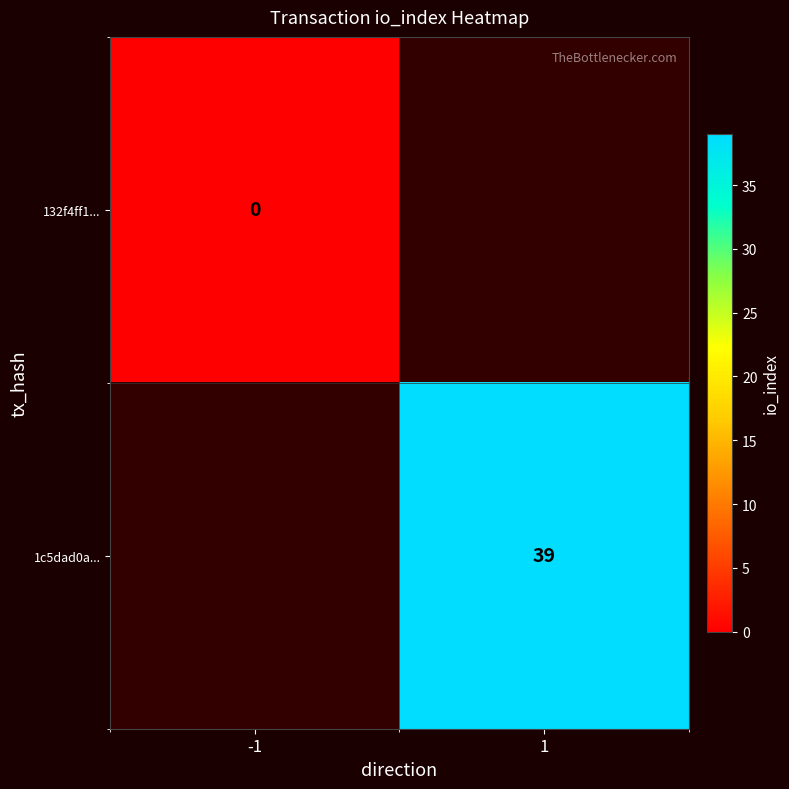

Is it true that 1c5dad0a... equals 39 at 1?

True